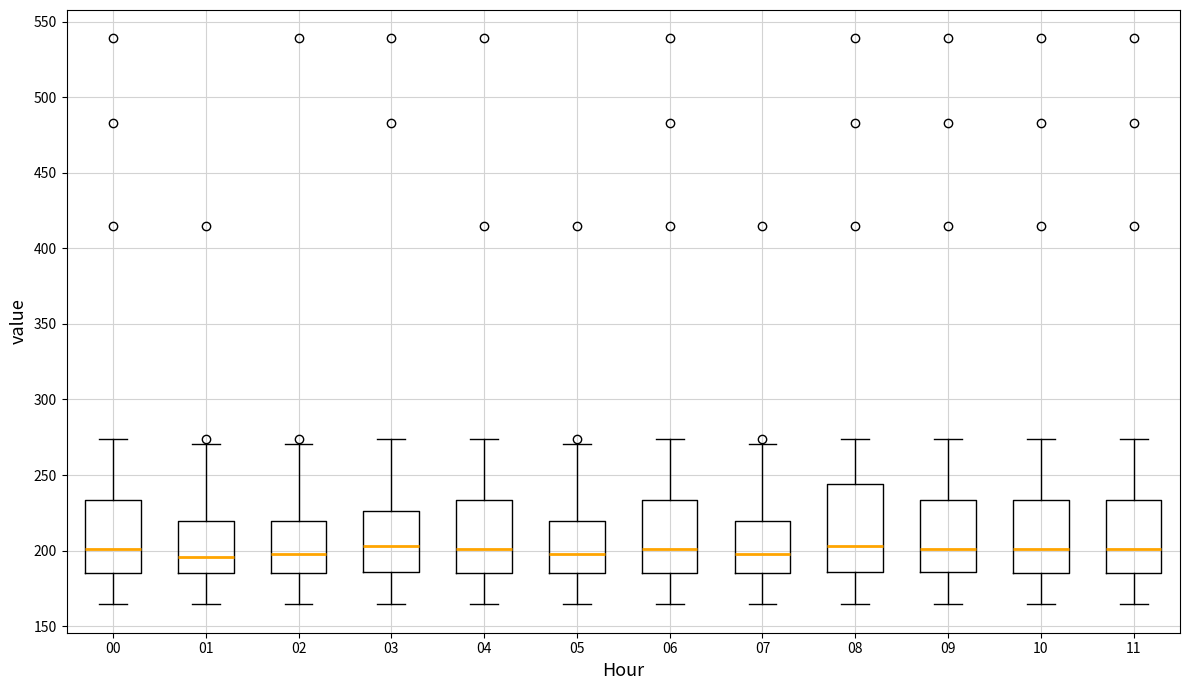

Where does the median line of the box at x = 02 sit on the y-axis? The values are not printed on the chart, so give them approximately, as read against the axis.

200